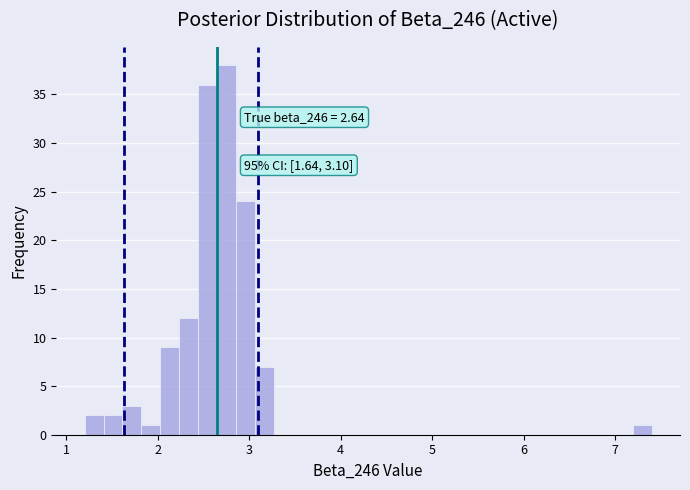

Around what value on the x-axis is the tallest bar? Give the approximate position of its centre, as read against the axis.

2.8